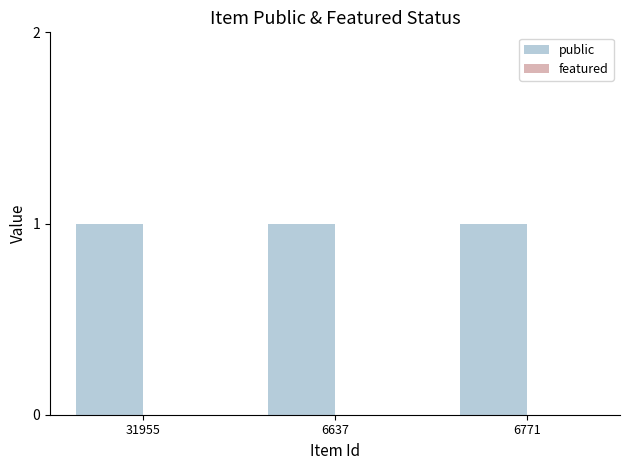

Reading right to left, what are all the values shown in this chart?

public: 6771=1	6637=1	31955=1
featured: 6771=0	6637=0	31955=0